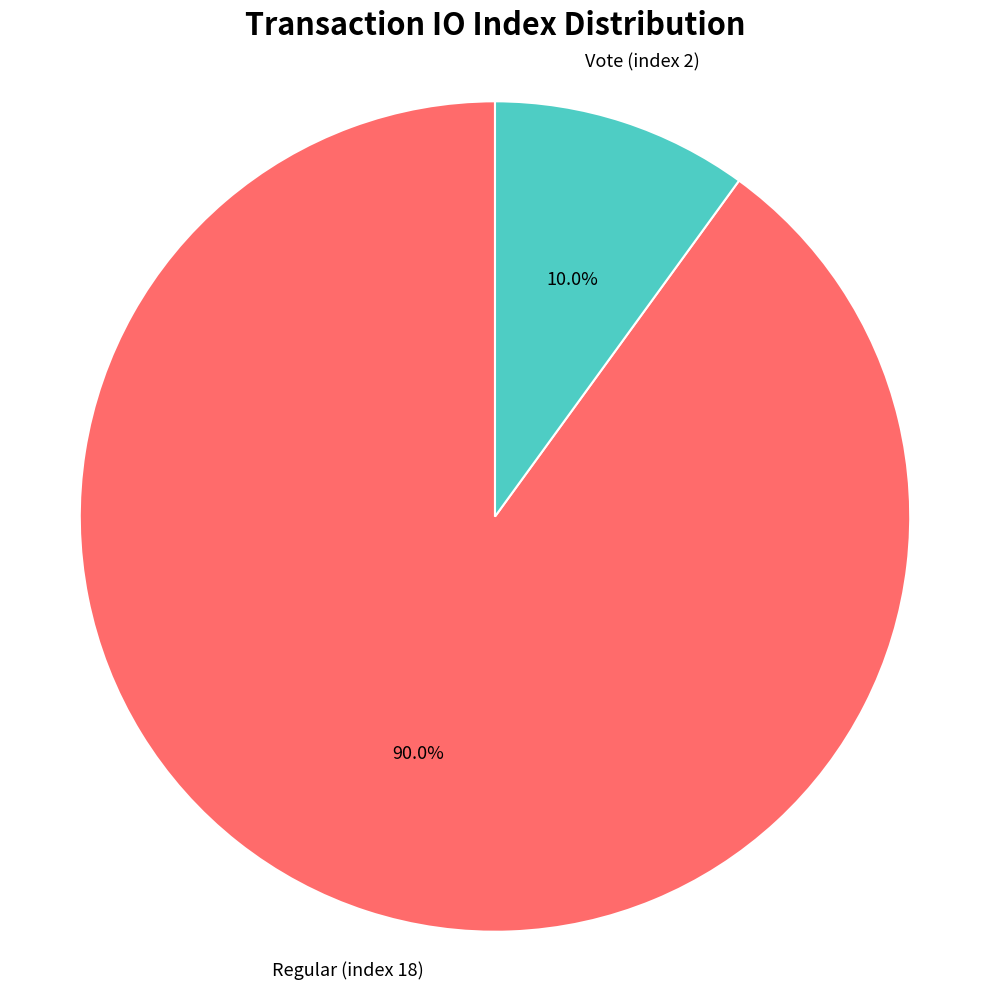

Is there a majority slice in this chart?

Yes